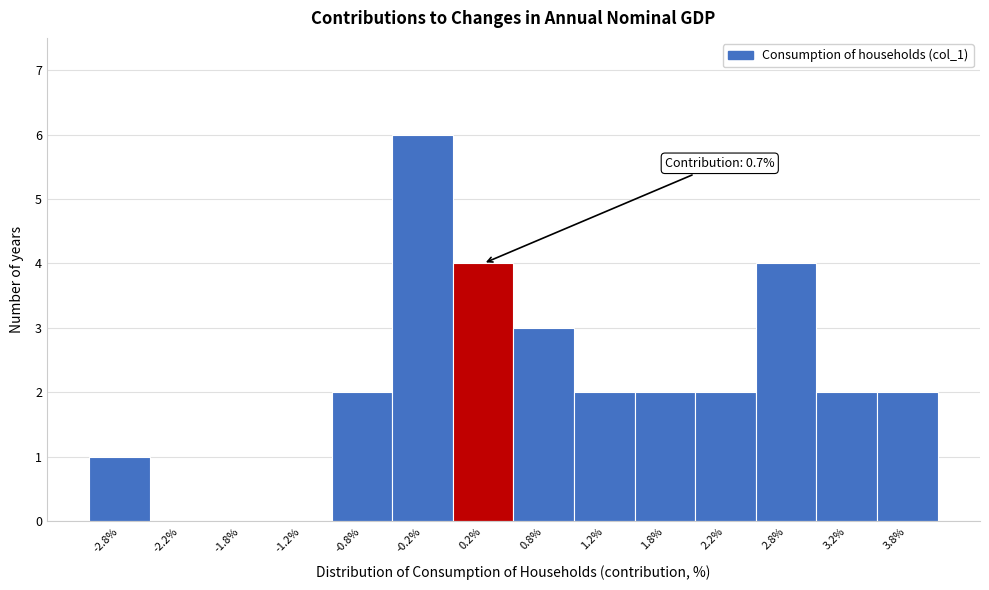

Reading right to left, extract all data points from this chart.

3.8%=2	3.2%=2	2.8%=4	2.2%=2	1.8%=2	1.2%=2	0.8%=3	0.2%=4	-0.2%=6	-0.8%=2	-1.2%=0	-1.8%=0	-2.2%=0	-2.8%=1